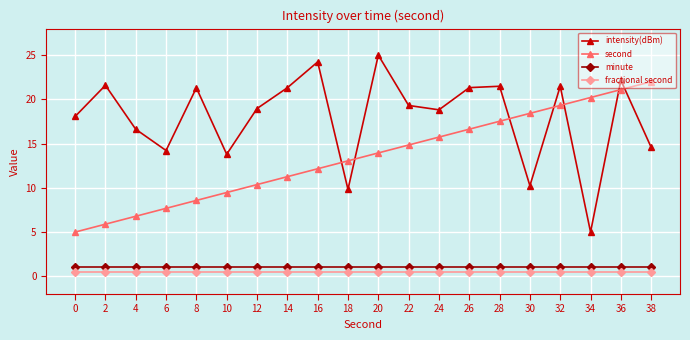

True or false: fractional second and intensity(dBm) intersect in this chart.

False